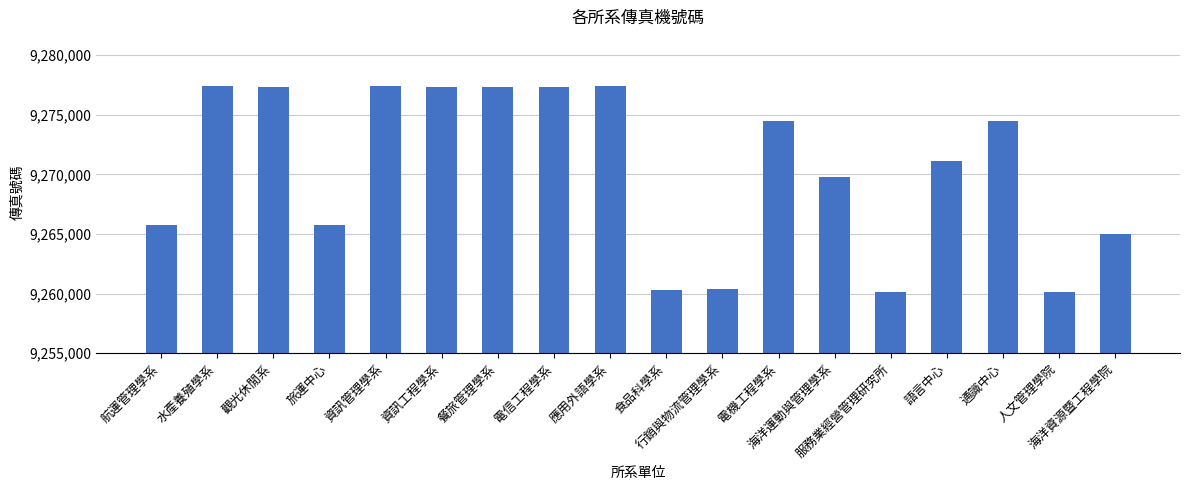

What is the label of the 11th bar from the left?

行銷與物流管理學系